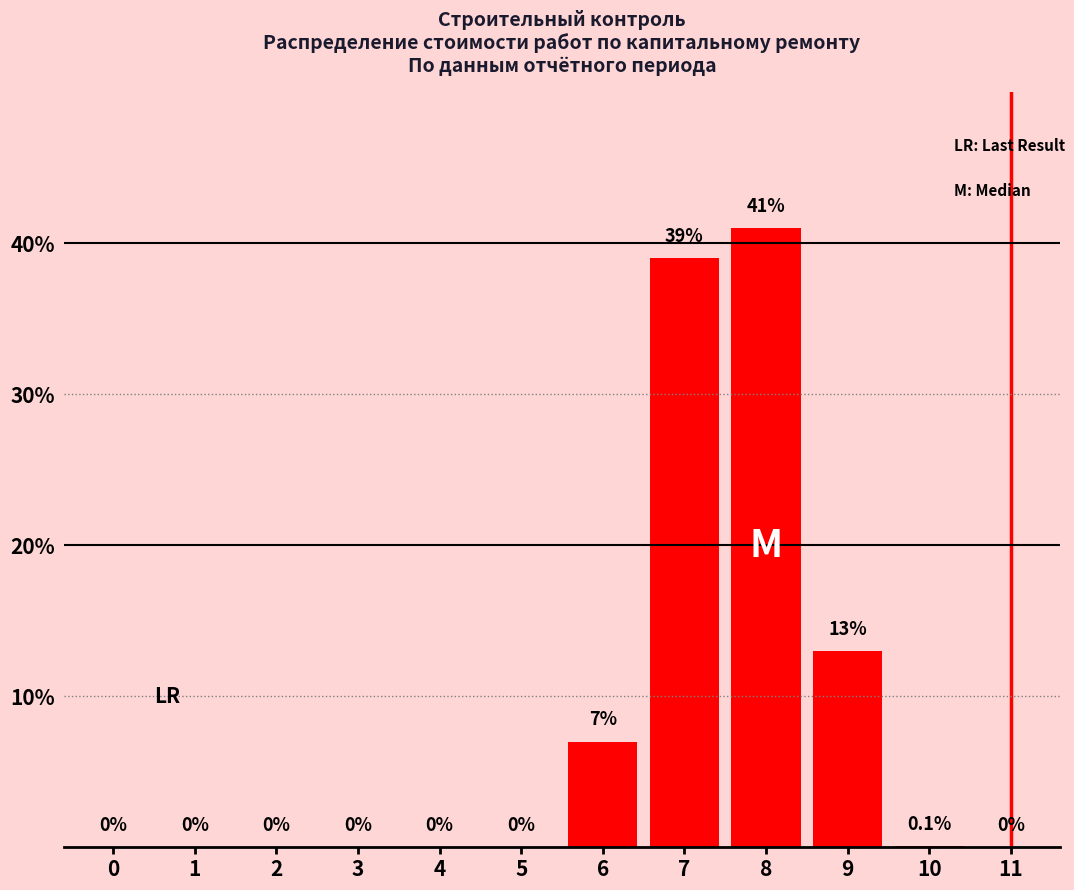

Which label corresponds to the largest value in the chart?

8